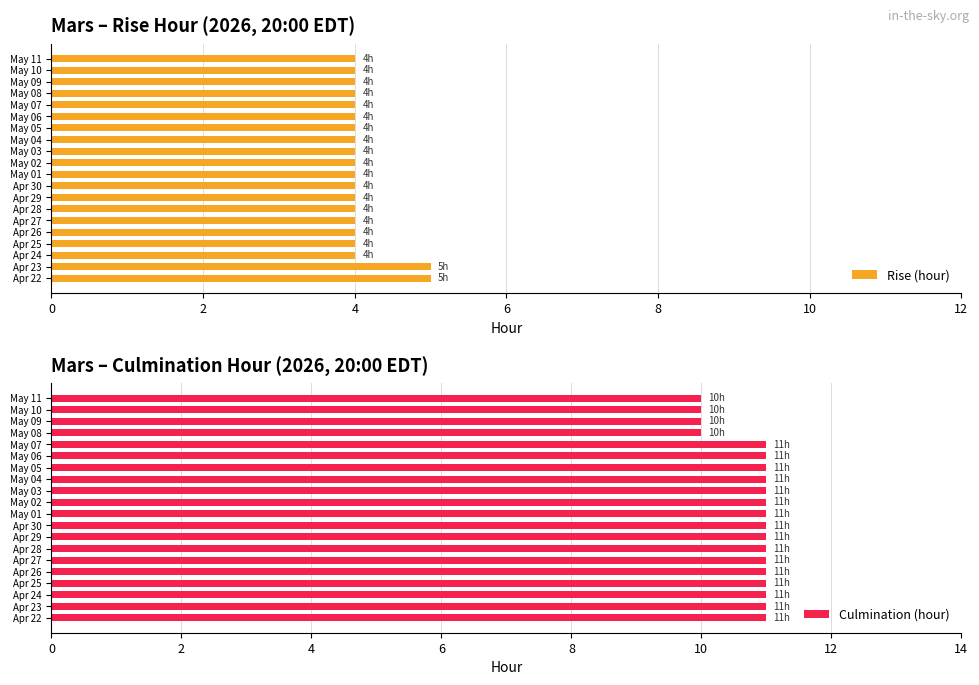

Are the bars grouped side by side (vs. stacked)?

Yes